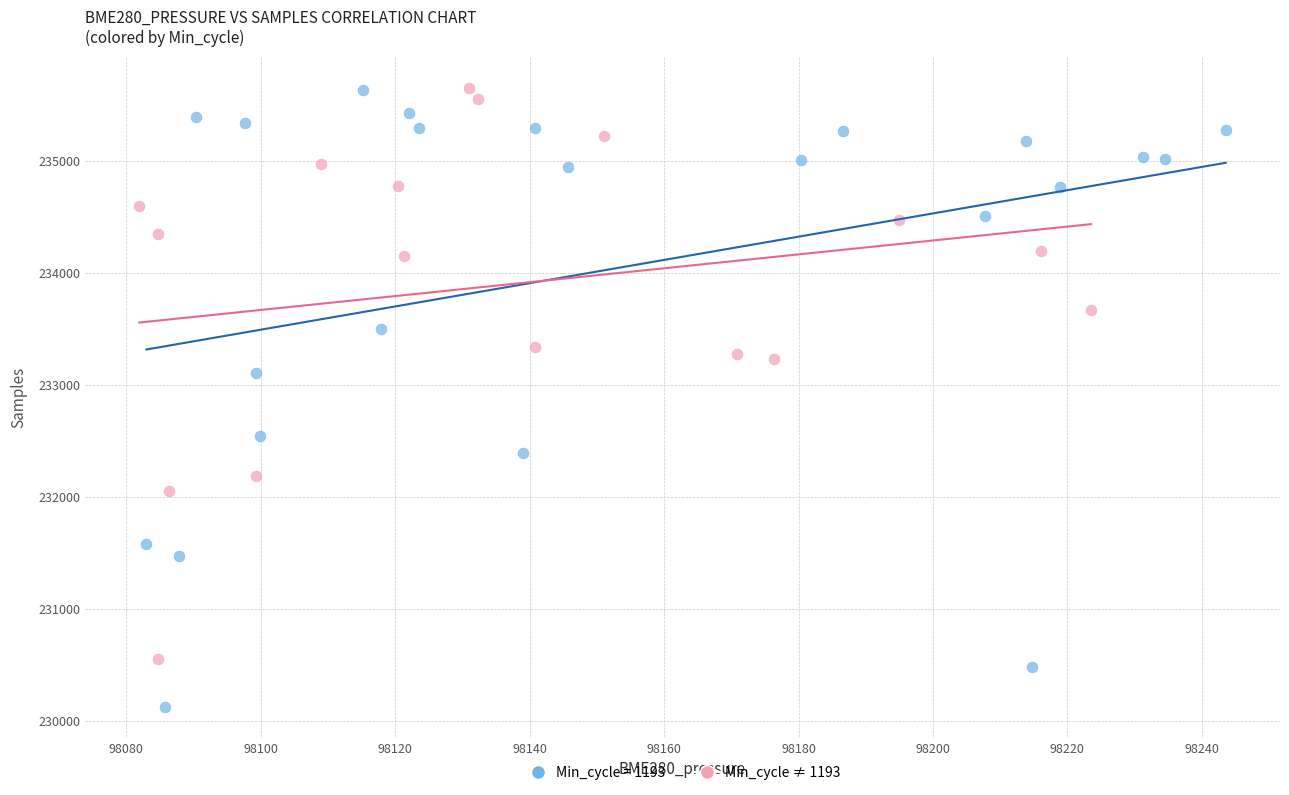

Which series has the largest Y range (max minus min)?

Min_cycle = 1193